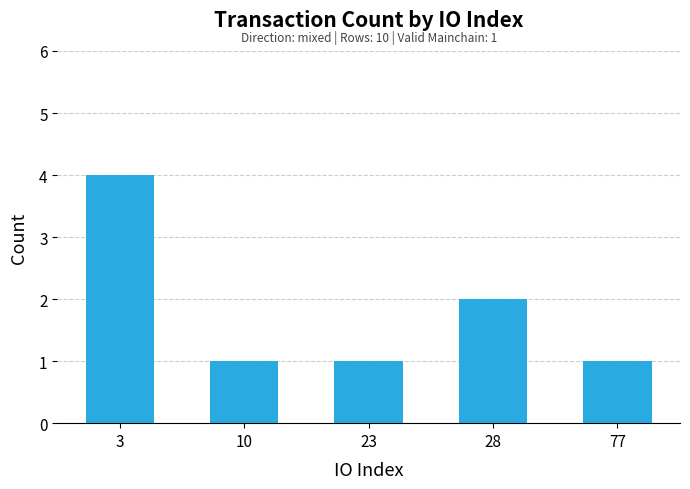

What is the greatest value displayed?

4